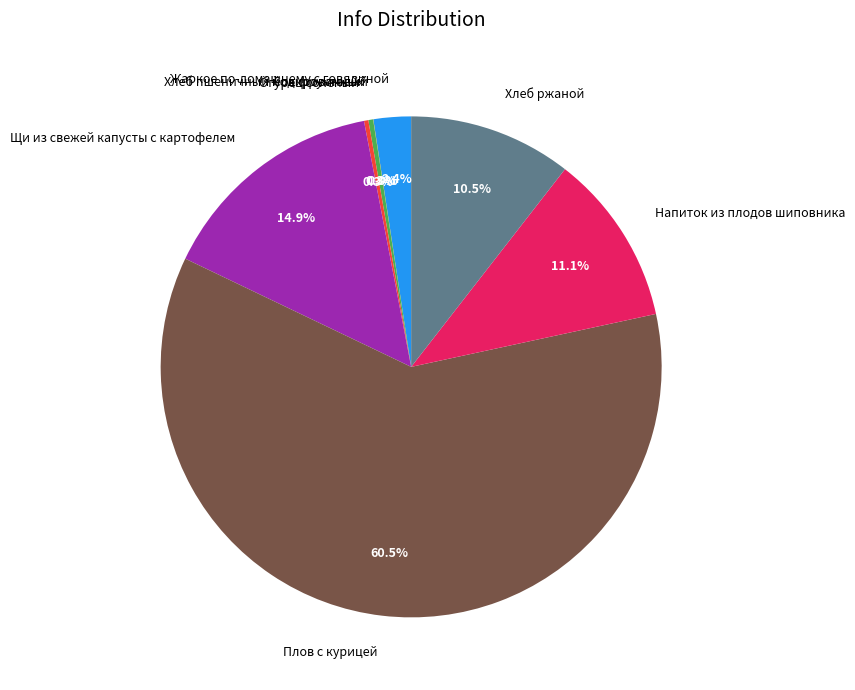

What is the majority slice?

Плов с курицей